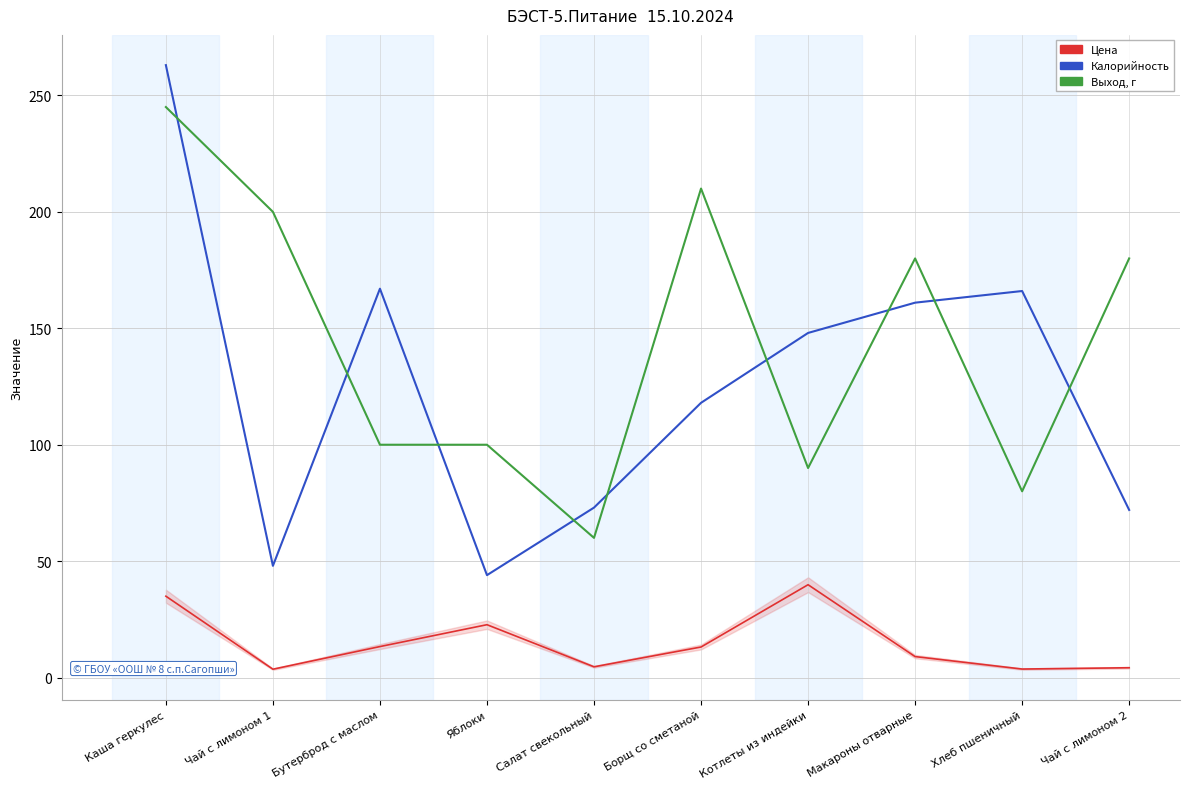

What is the approximate value of Выход, г at Чай с лимоном 1?

200.0